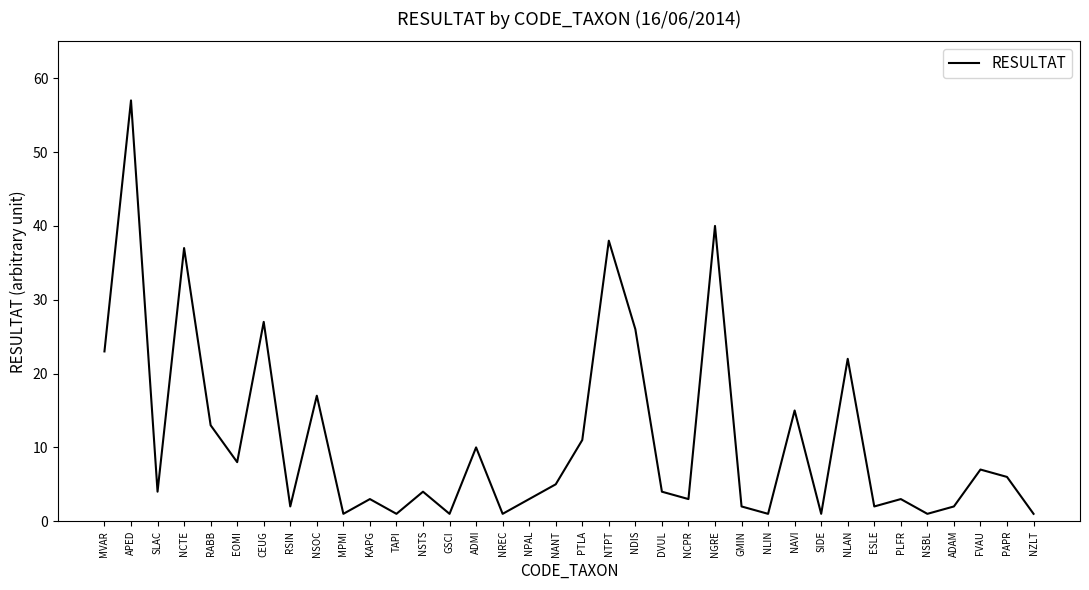

Where does the data first go above 4?

MVAR